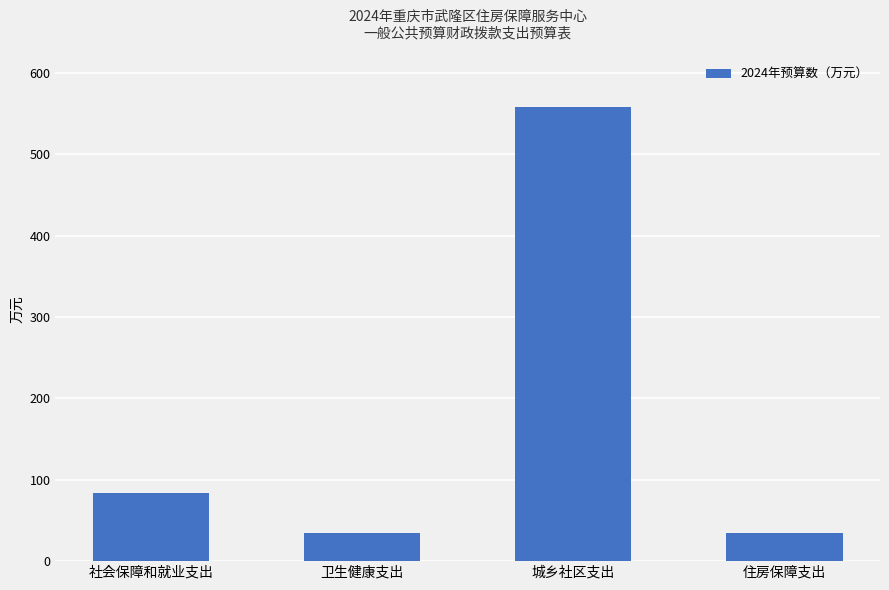

Is it true that the value at 卫生健康支出 is 34.6?

True